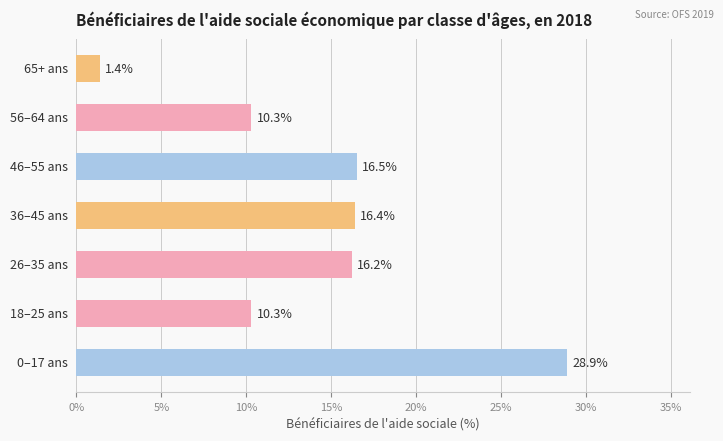

Reading top to bottom, what are all the values shown in this chart?

1.4	10.3	16.5	16.4	16.2	10.3	28.9